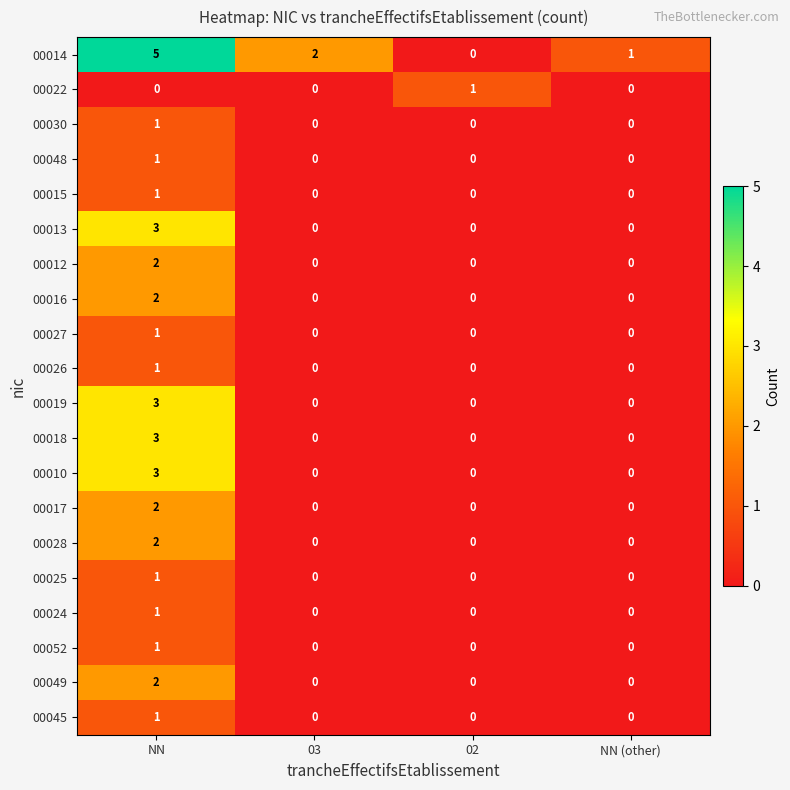

Is it true that 00017 equals 2 at NN?

True